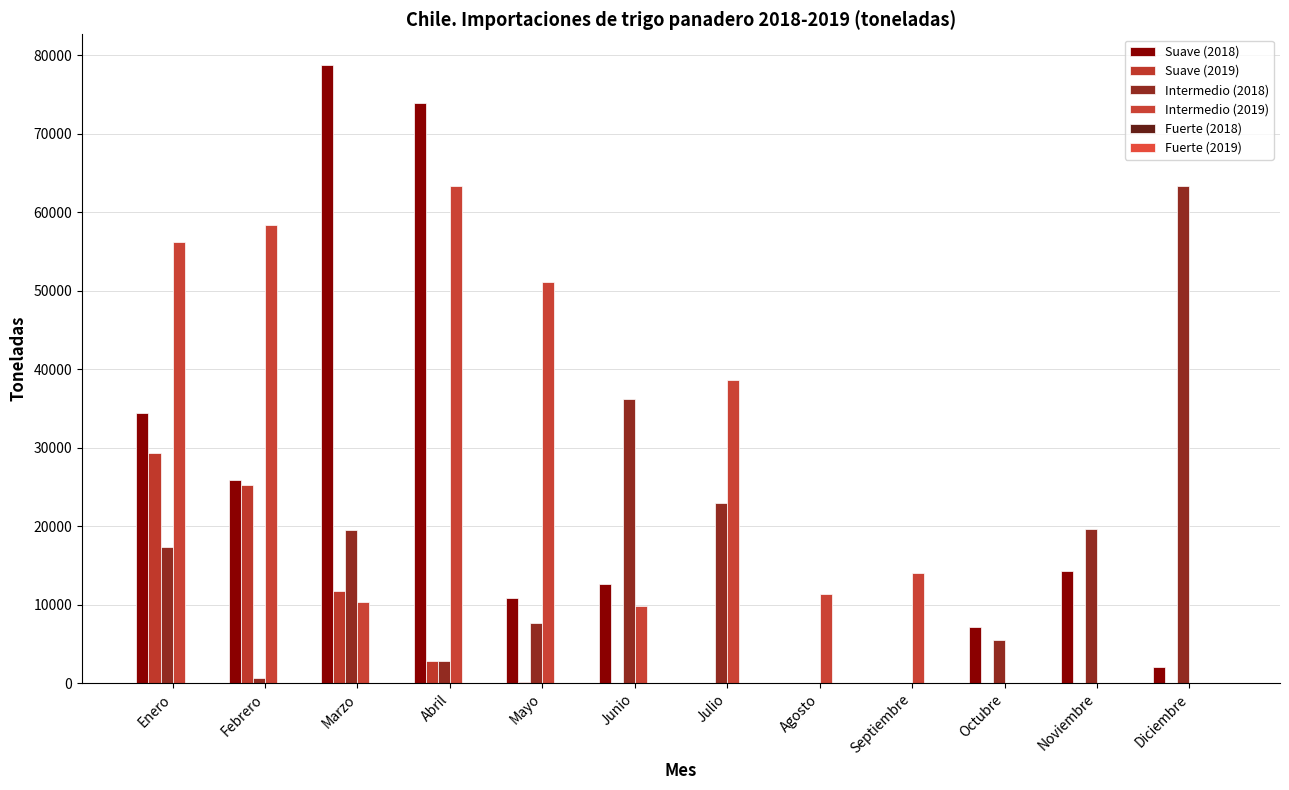

At how many categories does at least one series exceed 77253?

1